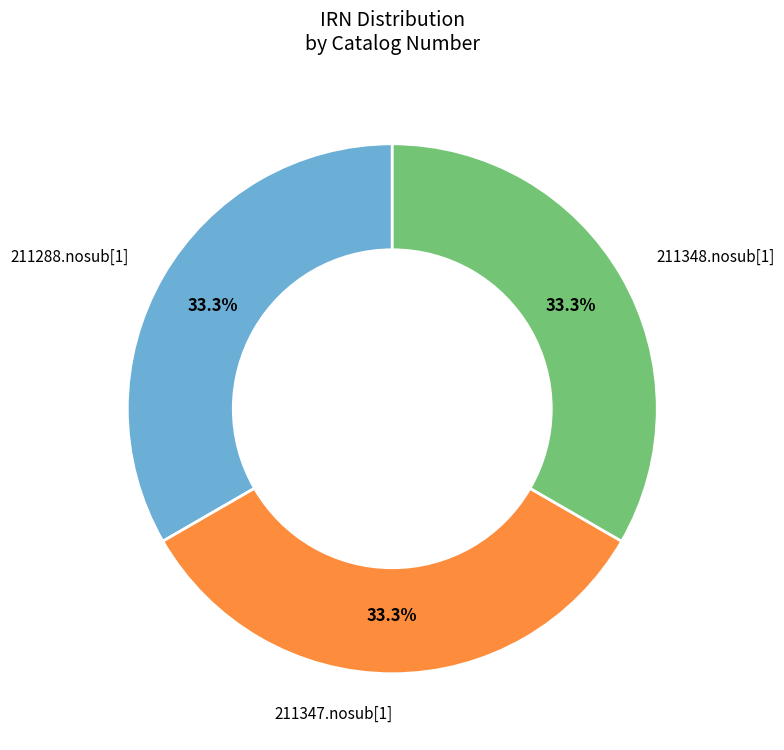

Does any single category account for the majority?

No